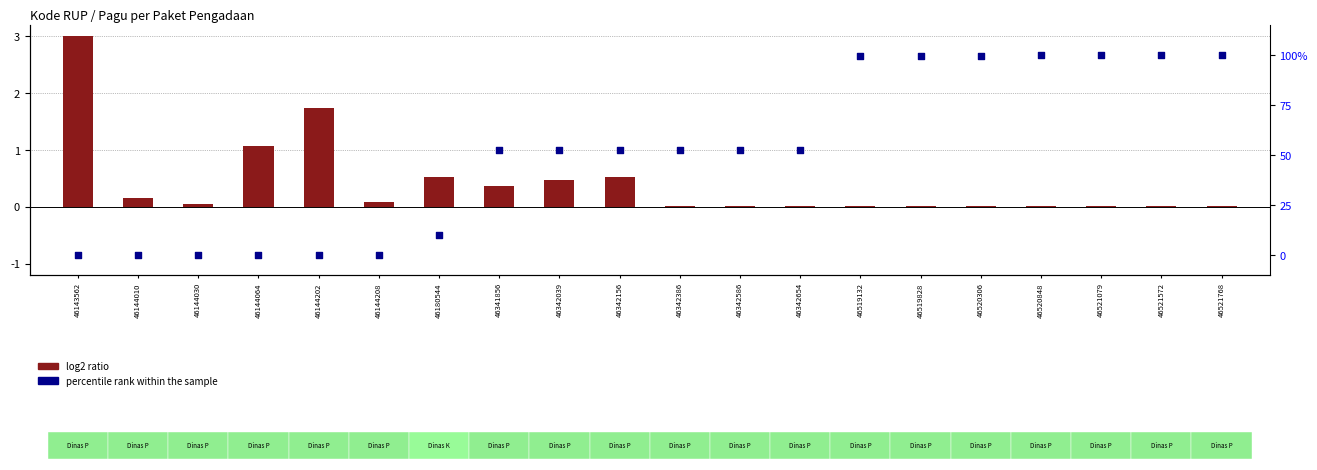

Which series reaches the maximum Y coordinate?

percentile rank within the sample